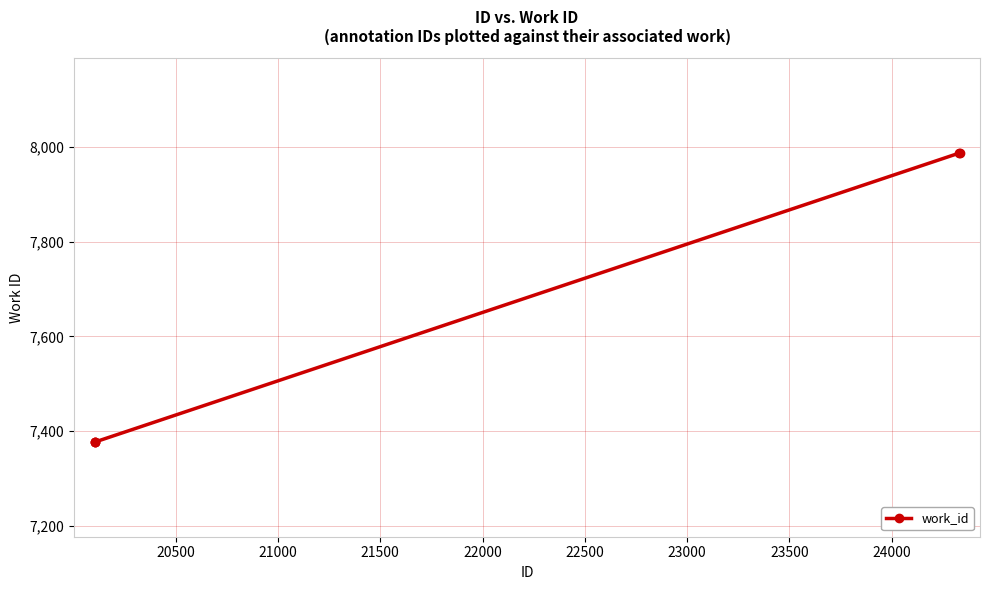

What is the sum of all values?

38105